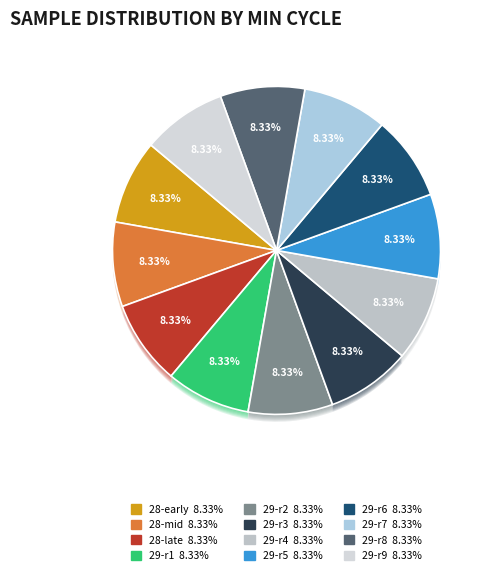

Is it true that 29 is 8% of the pie?

True